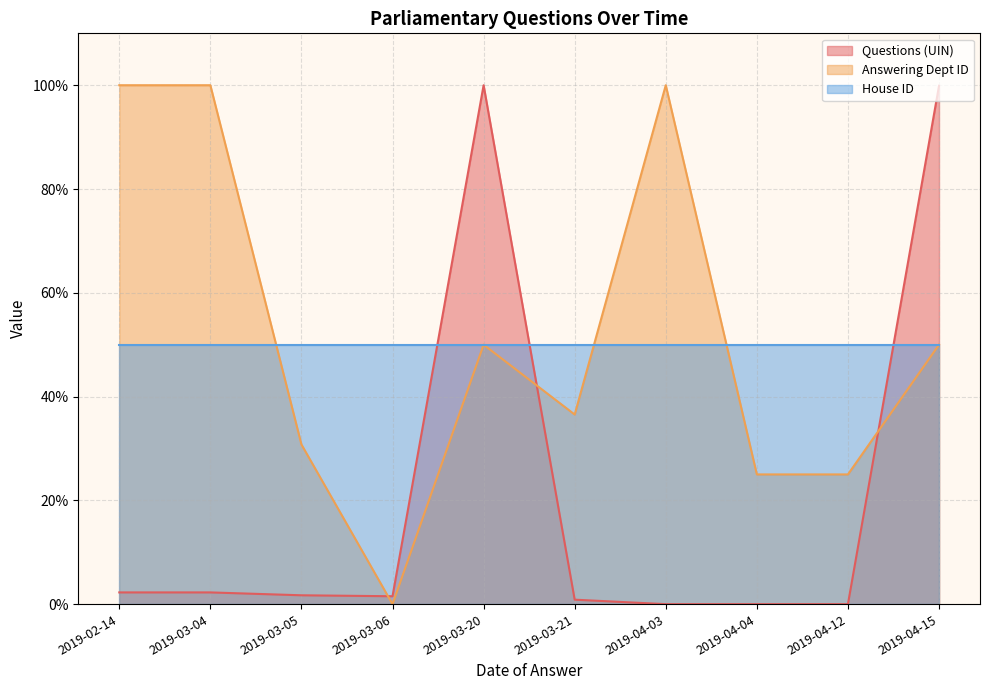

What are all the series names shown in the legend?

Questions (UIN), Answering Dept ID, House ID